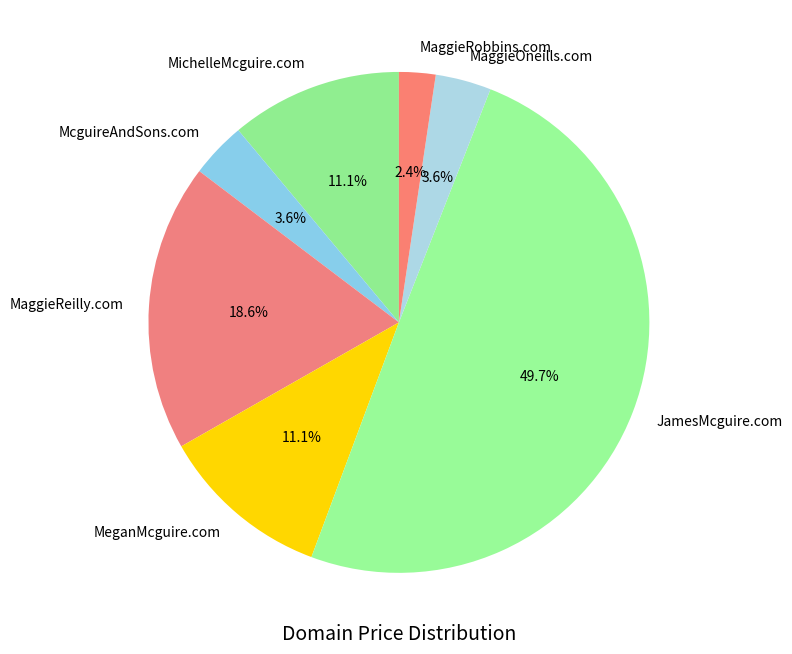

The MaggieRobbins.com slice represents 8% of the pie. True or false?

False